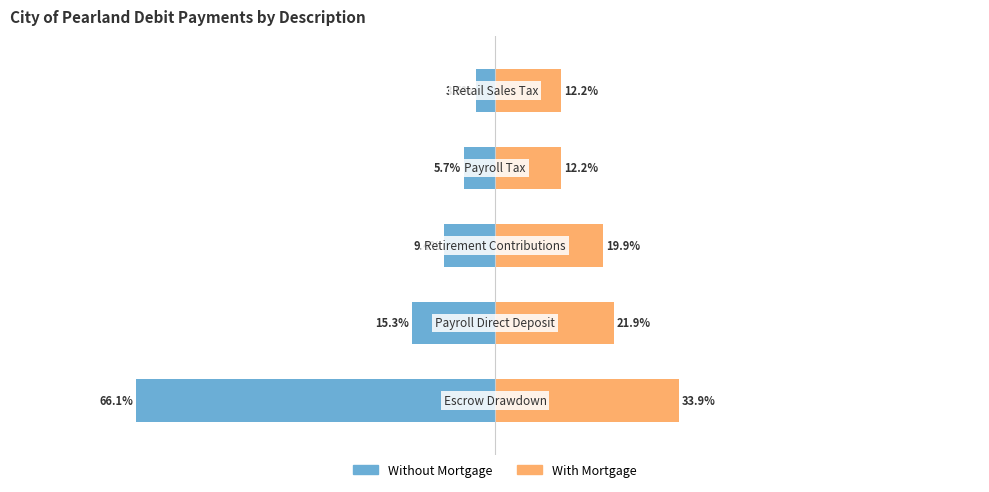

Does the chart contain stacked bars?

No